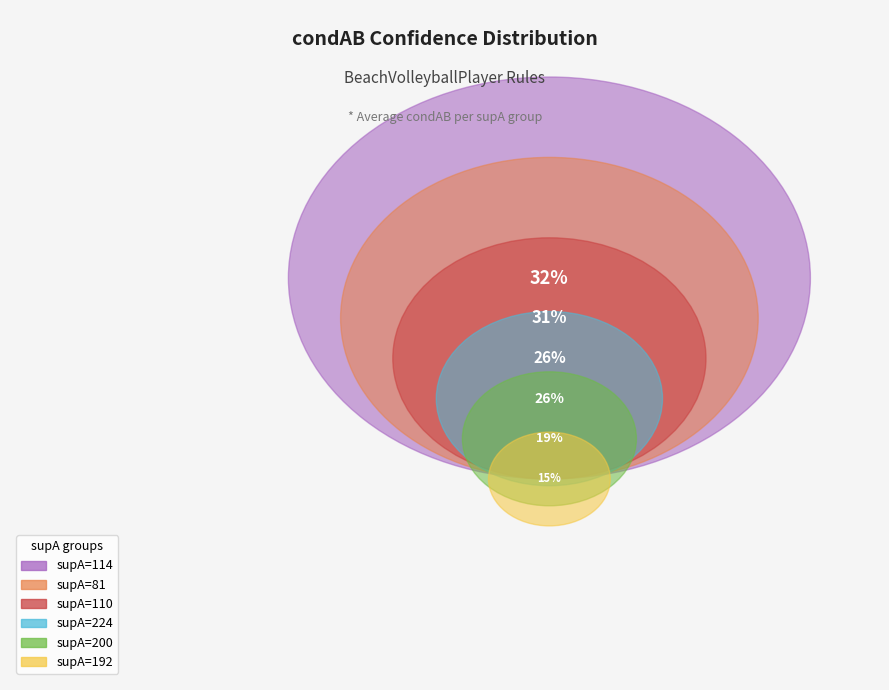

Is supA=200 the majority of the pie?

No